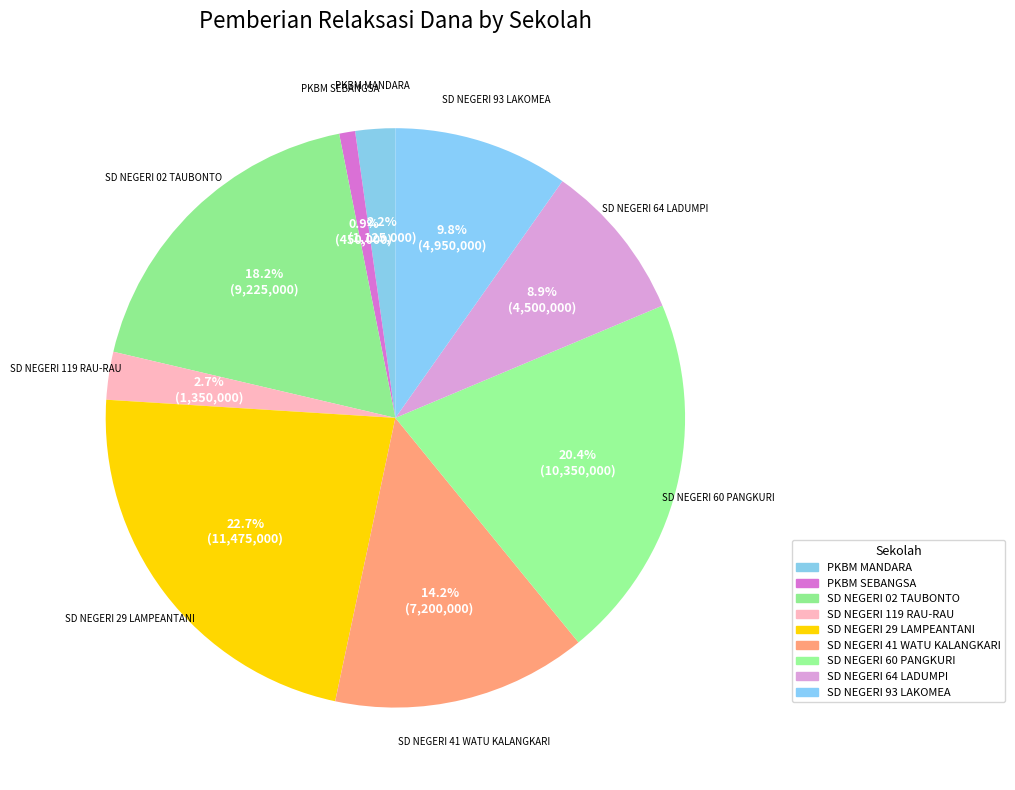

How many segments does this pie chart have?

9